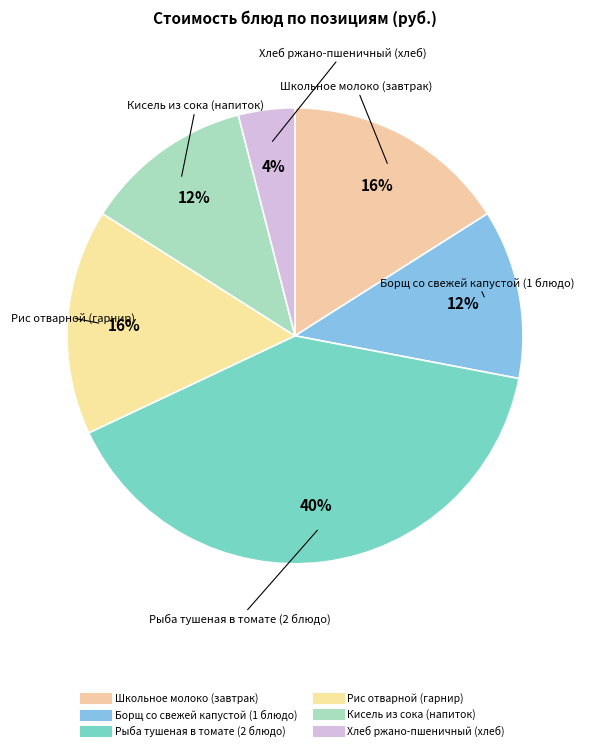

True or false: Рыба тушеная в томате (2 блюдо) accounts for 49% of the total.

False